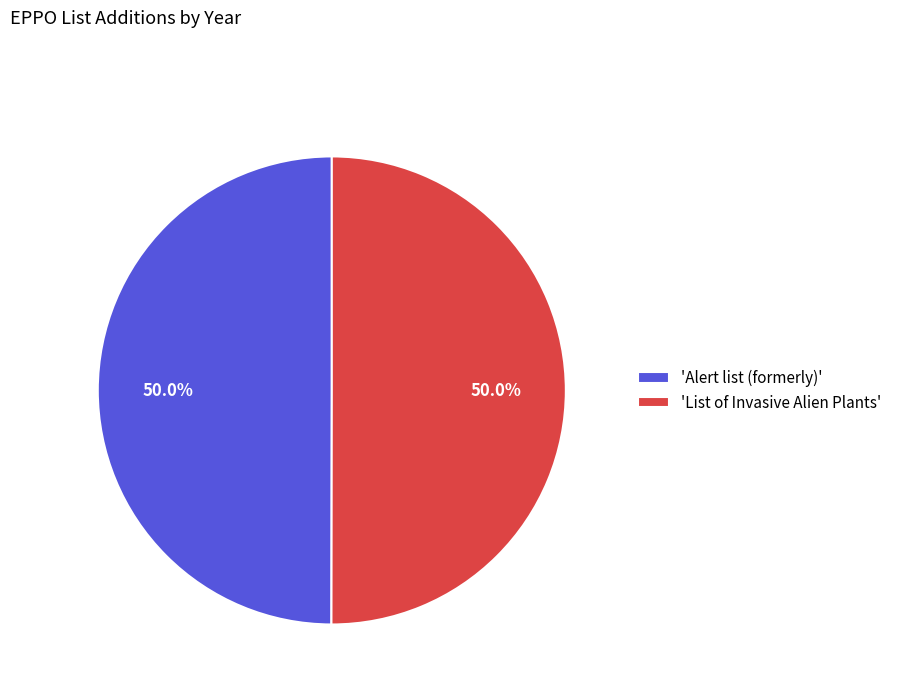

Approximately how many times larger is the value at 'List of Invasive Alien Plants' compared to 'Alert list (formerly)'?

1.0